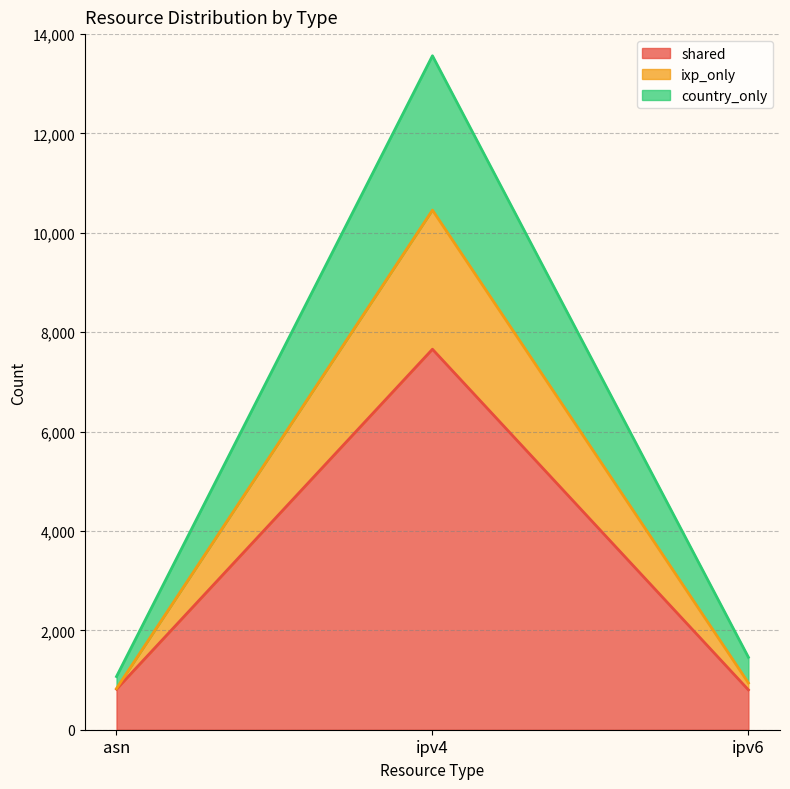

How many series are shown in this chart?

3